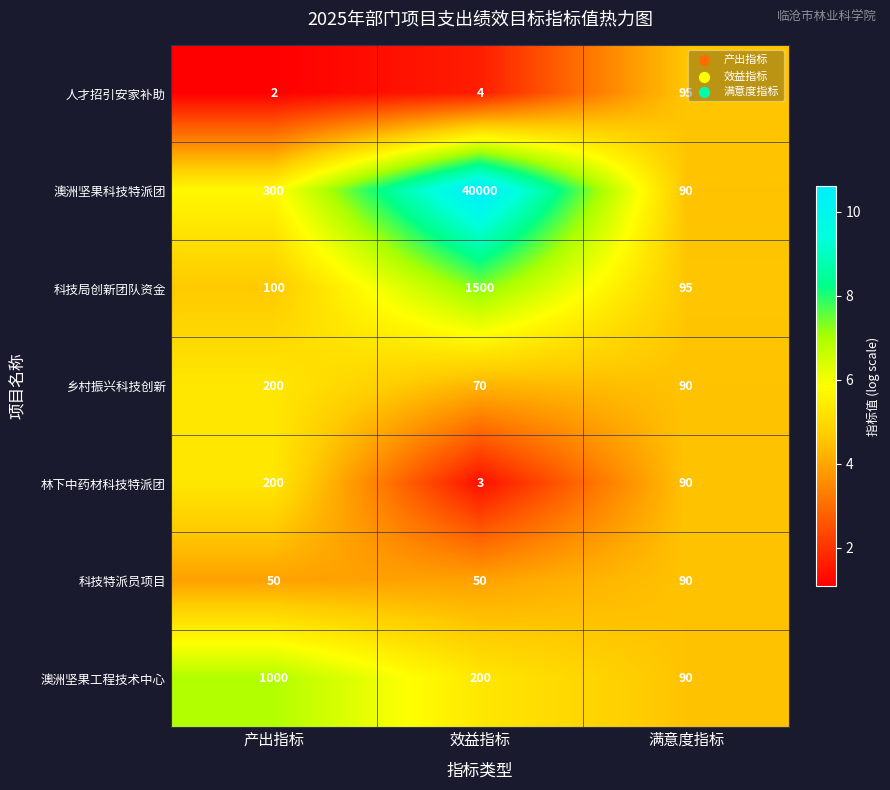

What is the smallest value displayed?

2